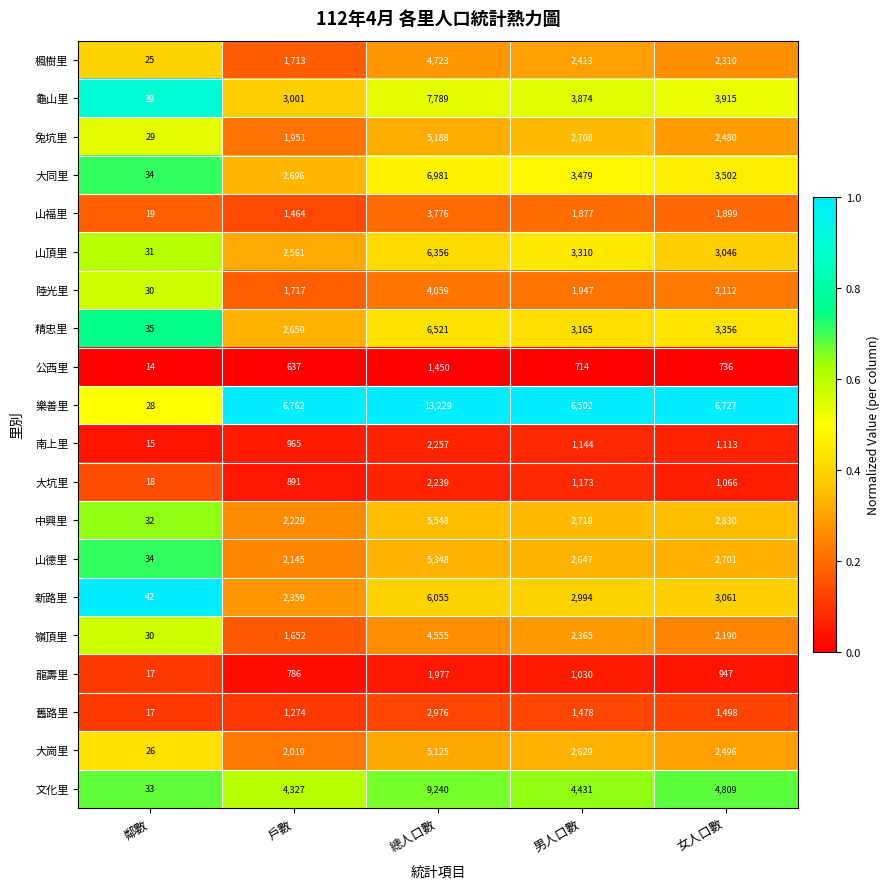

The 新路里 series shows 1451 at 女人口數. True or false?

False